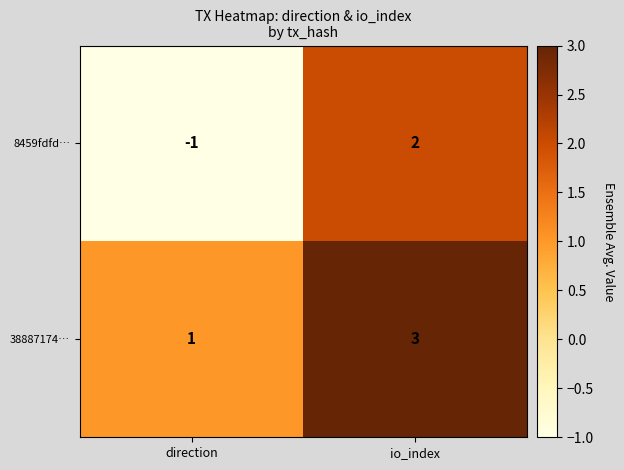

Reading left to right, what are all the values shown in this chart?

8459fdfd…: -1	2
38887174…: 1	3